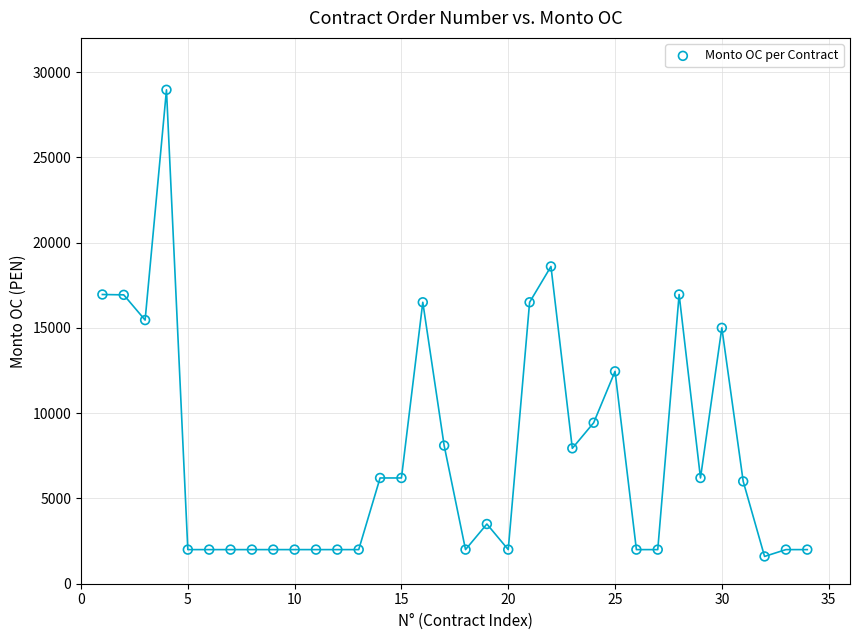

What is the range of X values (max minus min)?

33